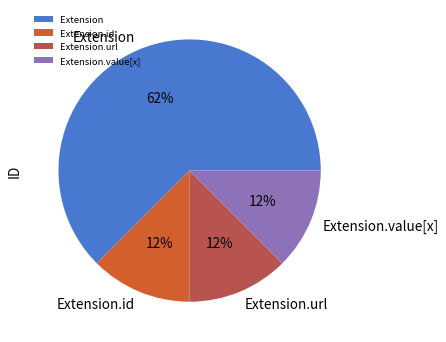

What is the ratio of the value at Extension.value[x] to the value at Extension.url?

1.0